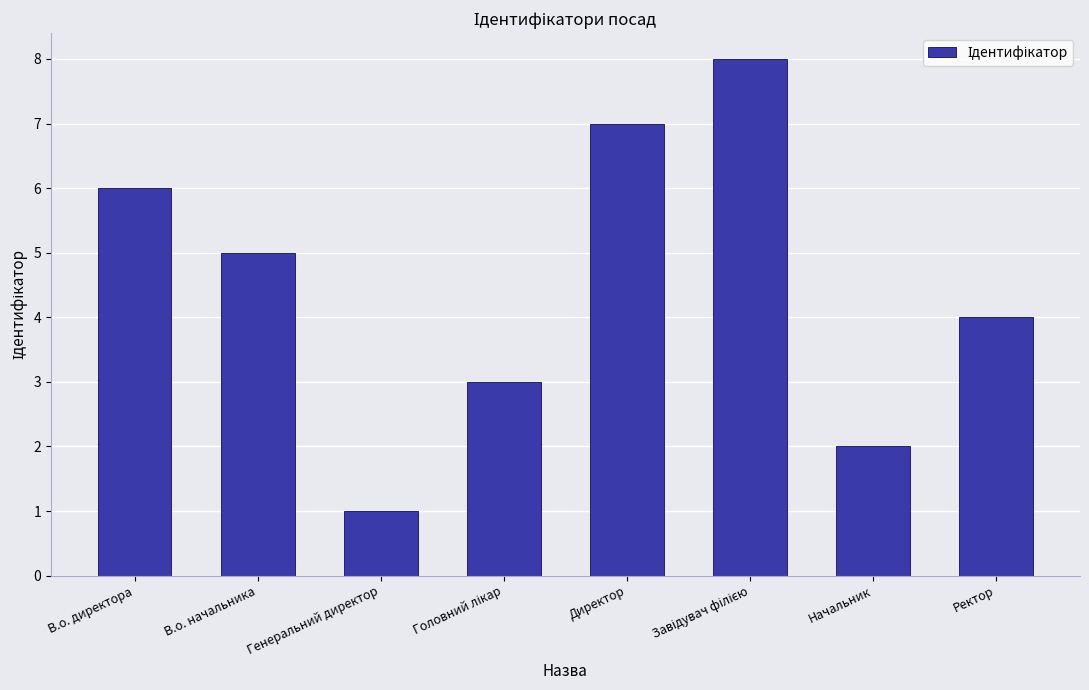

Count the values in the range 3 to 7.

5